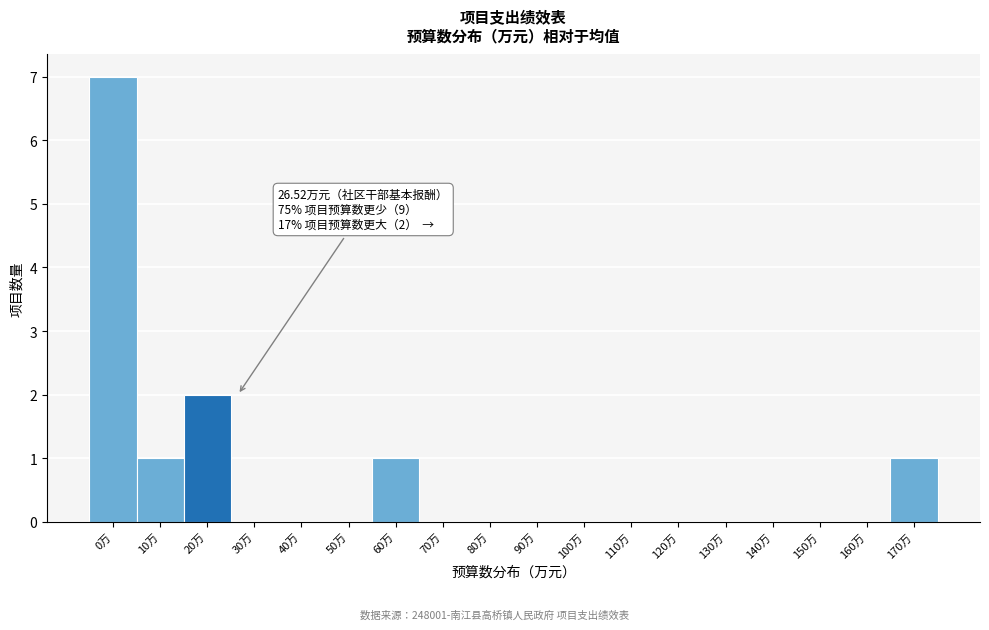

What is the maximum value shown in the chart?

7